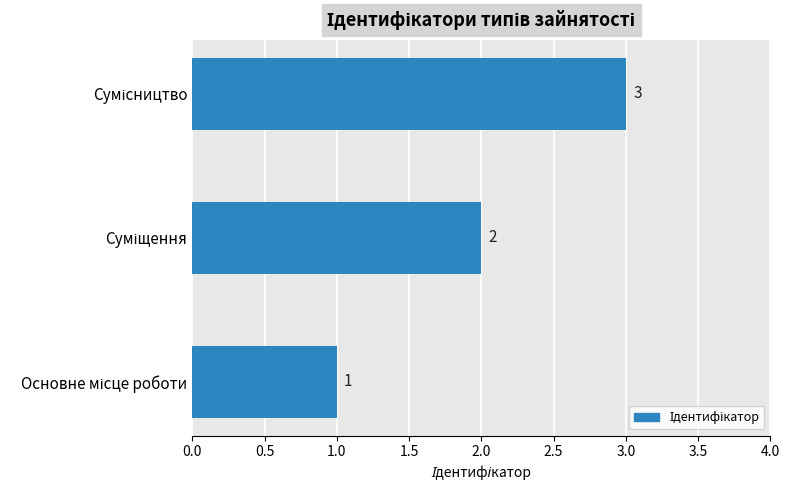

What is the average value?

2